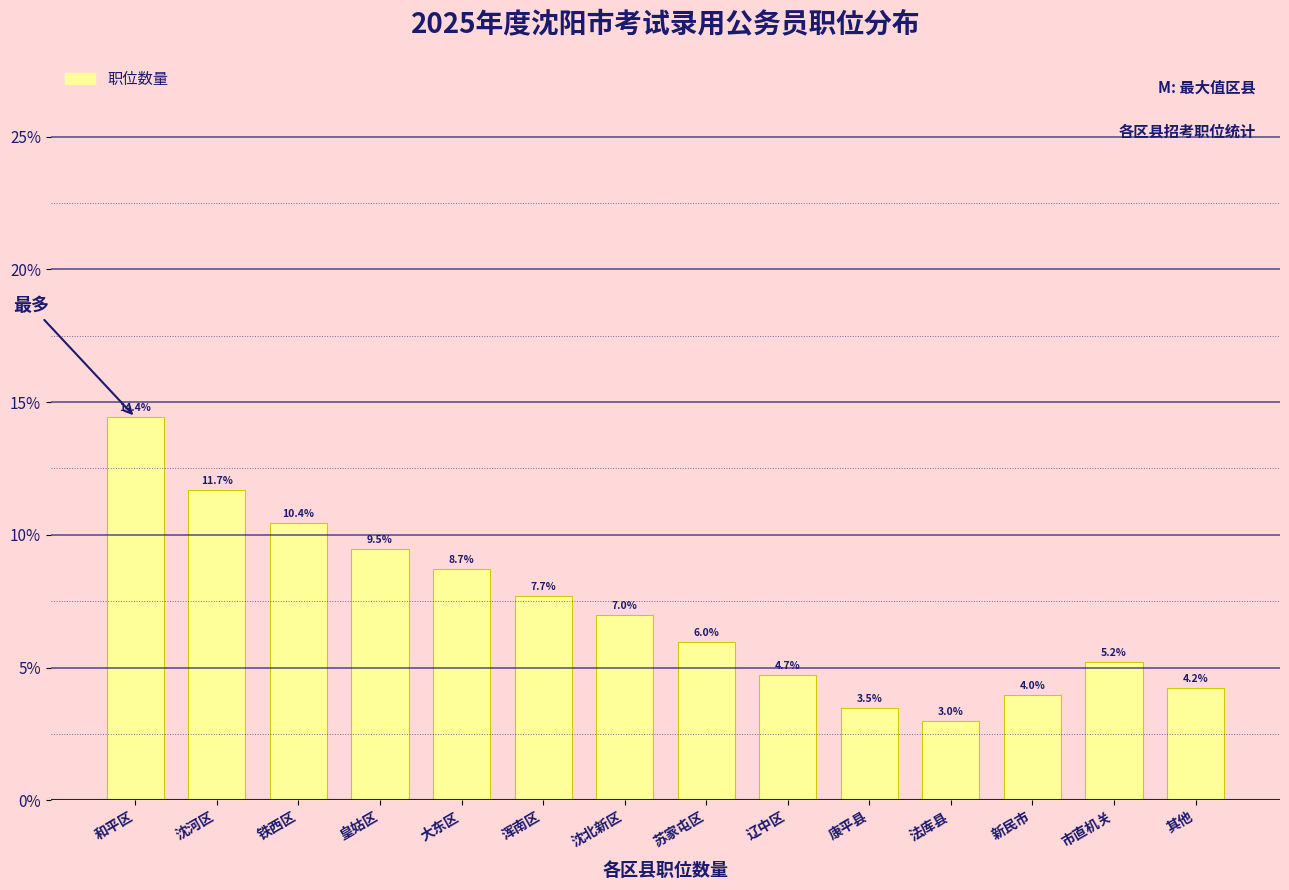

Reading left to right, extract all data points from this chart.

14.4	11.7	10.4	9.5	8.7	7.7	7.0	6.0	4.7	3.5	3.0	4.0	5.2	4.2